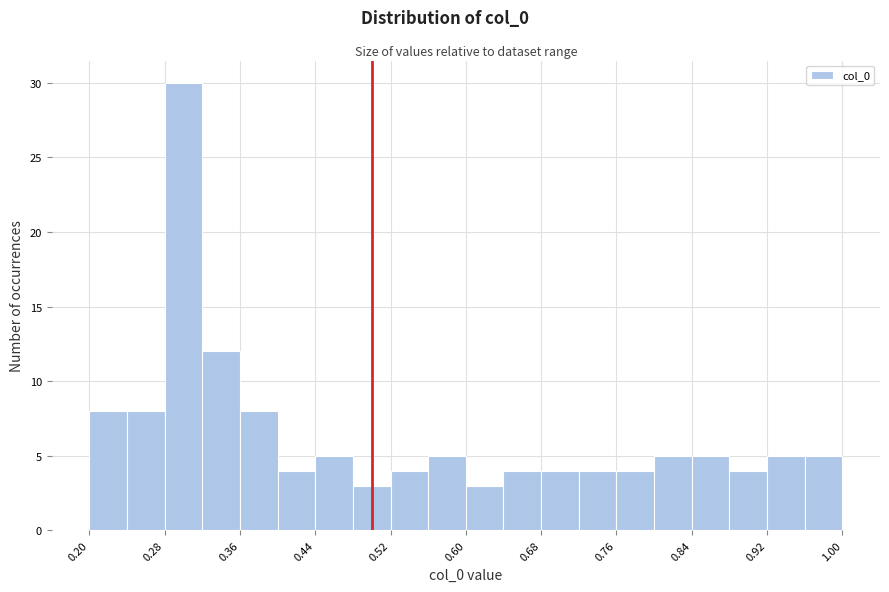

Reading left to right, list every bar in this chart as the range it spans on the x-axis followed by its height. The values are not printed on the chart, so give them approximately, as read against the axis.

0.20 to 0.24: 8
0.24 to 0.28: 8
0.28 to 0.32: 30
0.32 to 0.36: 12
0.36 to 0.40: 8
0.40 to 0.44: 4
0.44 to 0.48: 5
0.48 to 0.52: 3
0.52 to 0.56: 4
0.56 to 0.60: 5
0.60 to 0.64: 3
0.64 to 0.68: 4
0.68 to 0.72: 4
0.72 to 0.76: 4
0.76 to 0.80: 4
0.80 to 0.84: 5
0.84 to 0.88: 5
0.88 to 0.92: 4
0.92 to 0.96: 5
0.96 to 1.00: 5